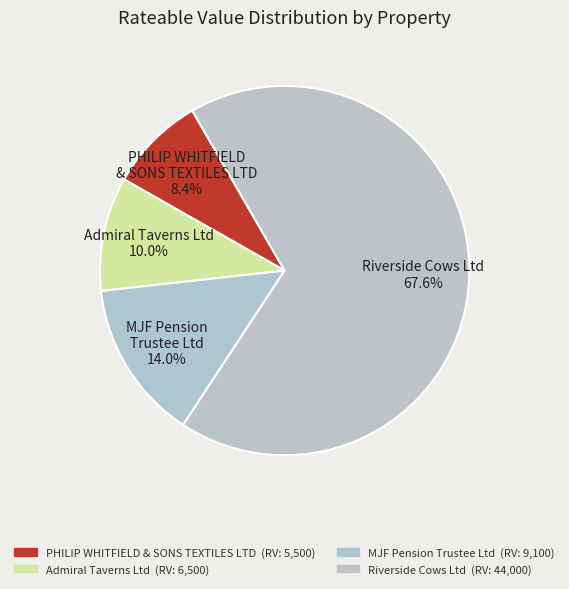

Is there a majority slice in this chart?

Yes